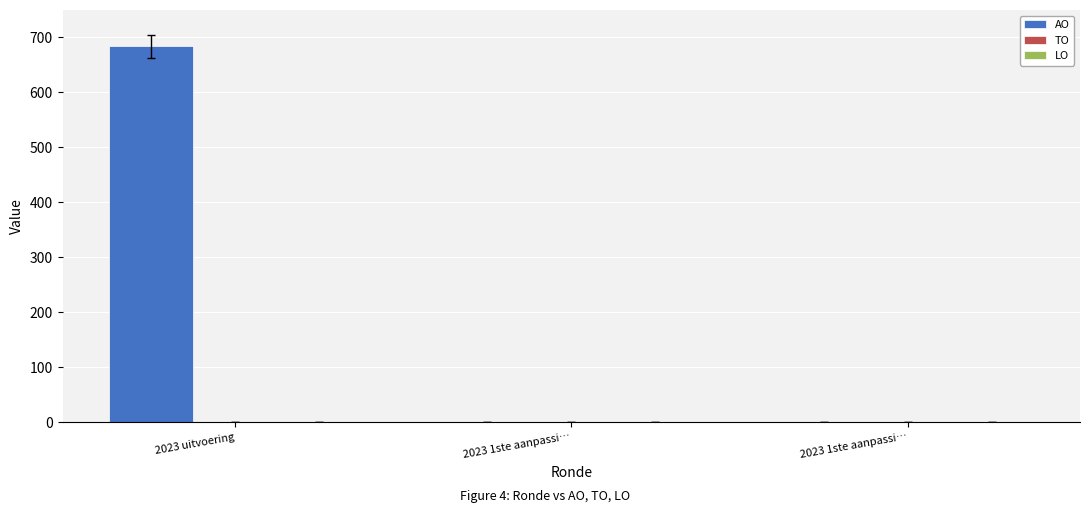

Are the bars horizontal?

No